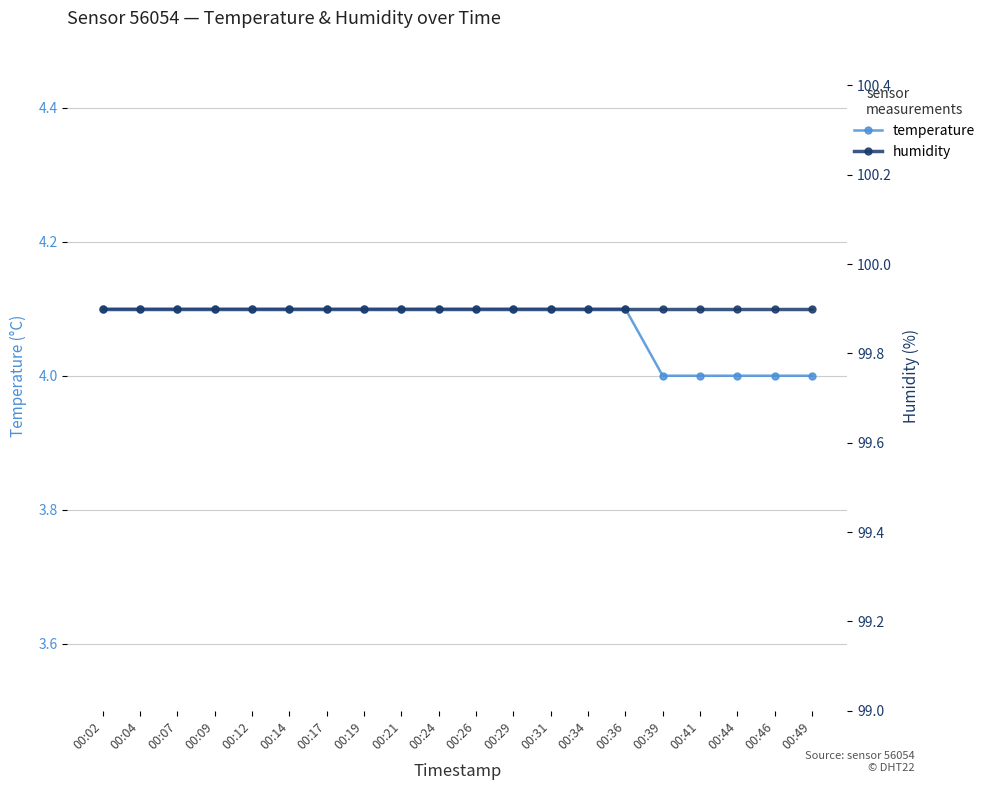

Reading right to left, extract all data points from this chart.

temperature: 4.0	4.0	4.0	4.0	4.0	4.1	4.1	4.1	4.1	4.1	4.1	4.1	4.1	4.1	4.1	4.1	4.1	4.1	4.1	4.1
humidity: 99.9	99.9	99.9	99.9	99.9	99.9	99.9	99.9	99.9	99.9	99.9	99.9	99.9	99.9	99.9	99.9	99.9	99.9	99.9	99.9